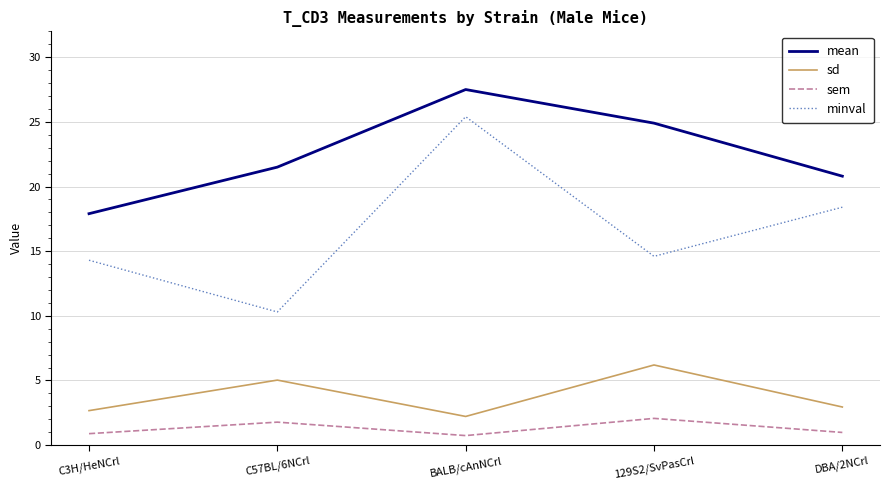

What is the greatest value displayed?

27.5